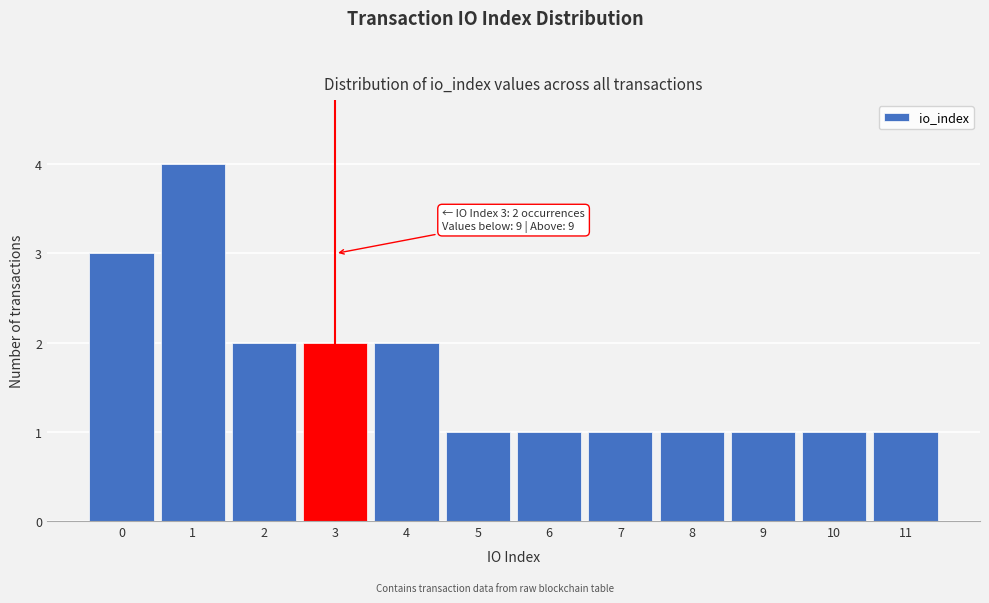

Over which range of the x-axis is the bar tallest?

0.5 to 1.5